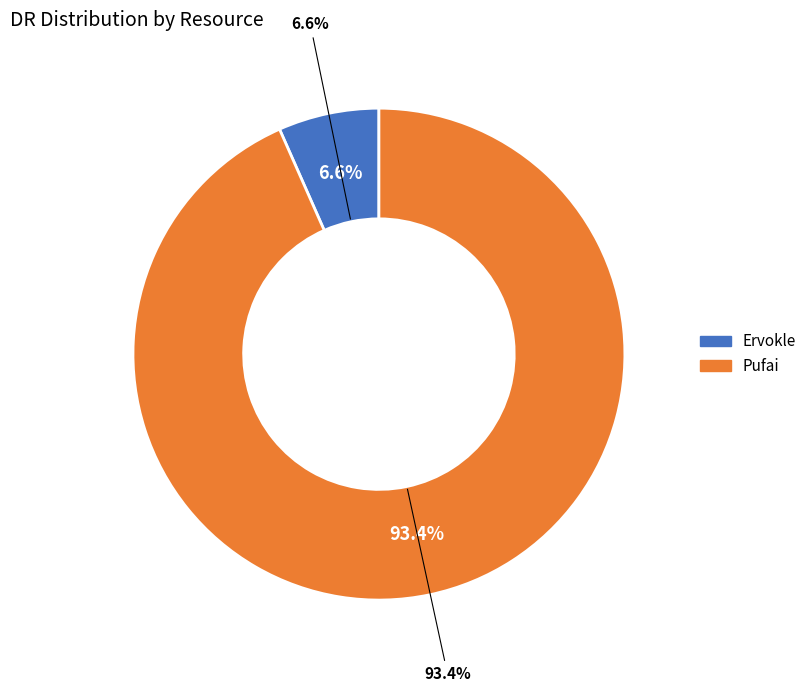

Rank the categories by value from lowest to highest.

Ervokle, Pufai